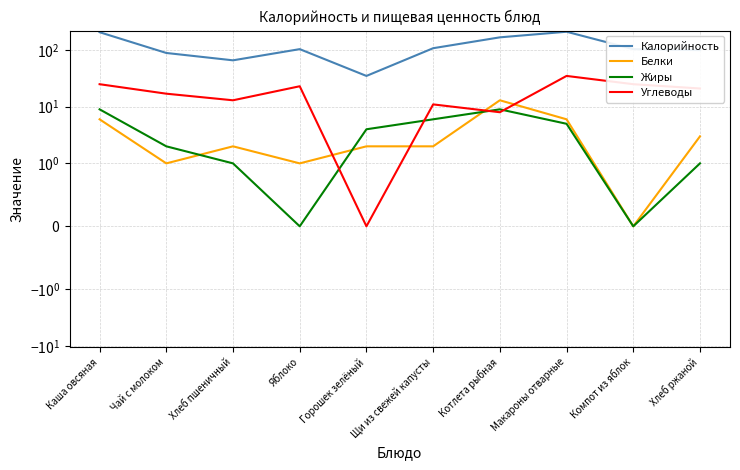

The value of Жиры at Яблоко is 0. True or false?

True